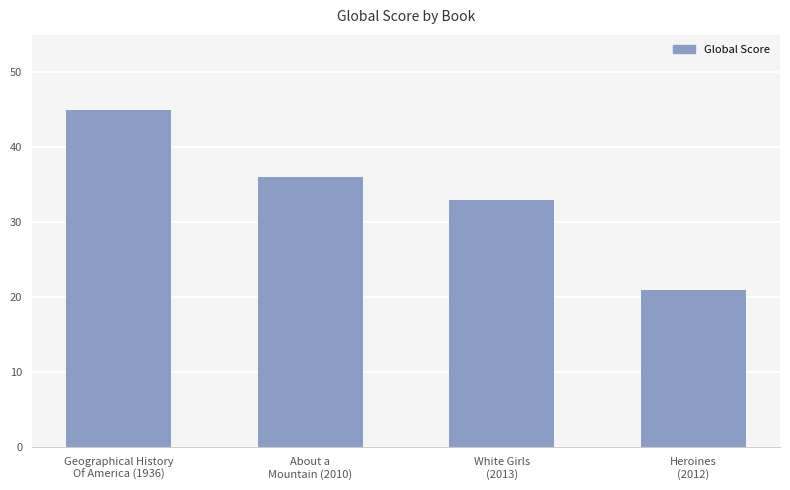

What is the smallest value displayed?

21